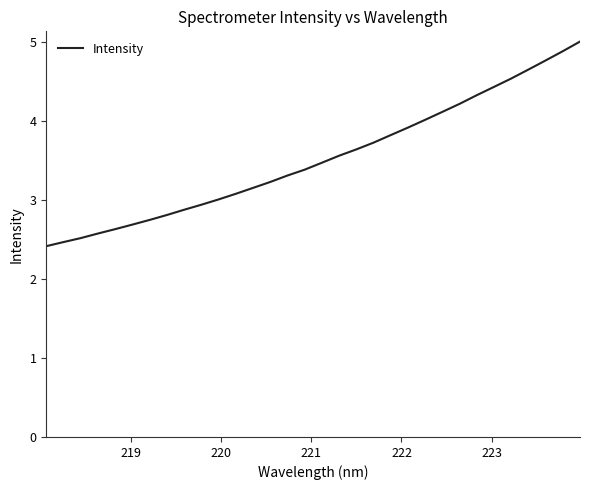

Reading left to right, list all the values displayed in this chart.

2.4	2.5	2.5	2.6	2.6	2.7	2.7	2.8	2.9	2.9	3.0	3.1	3.1	3.2	3.3	3.4	3.5	3.6	3.6	3.7	3.8	3.9	4.0	4.1	4.2	4.3	4.4	4.5	4.6	4.8	4.9	5.0